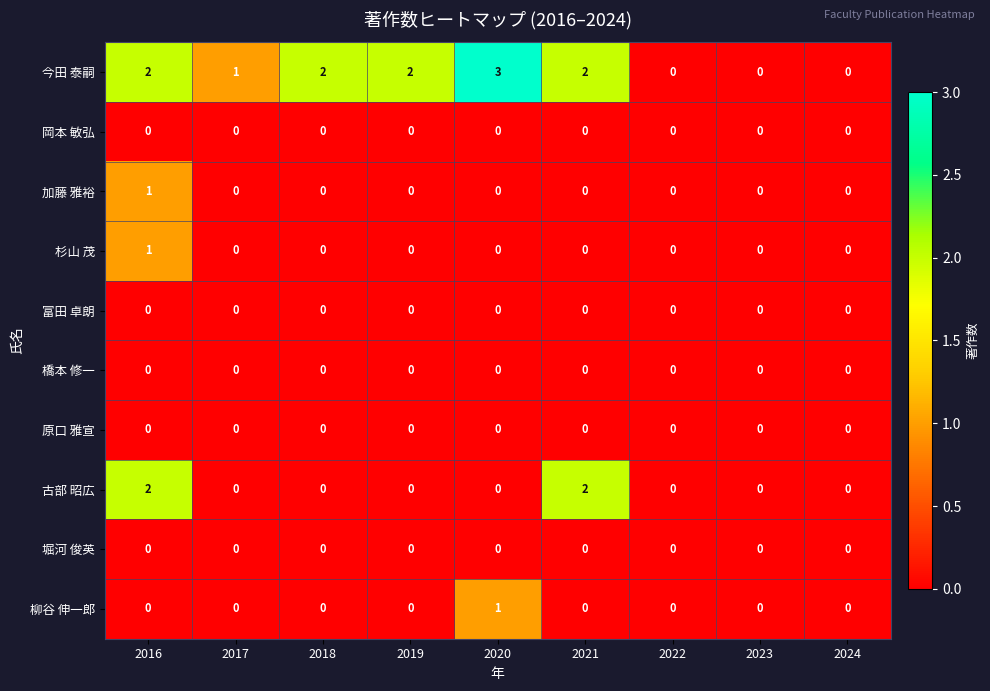

At which category is the sum across all series the highest?

2016